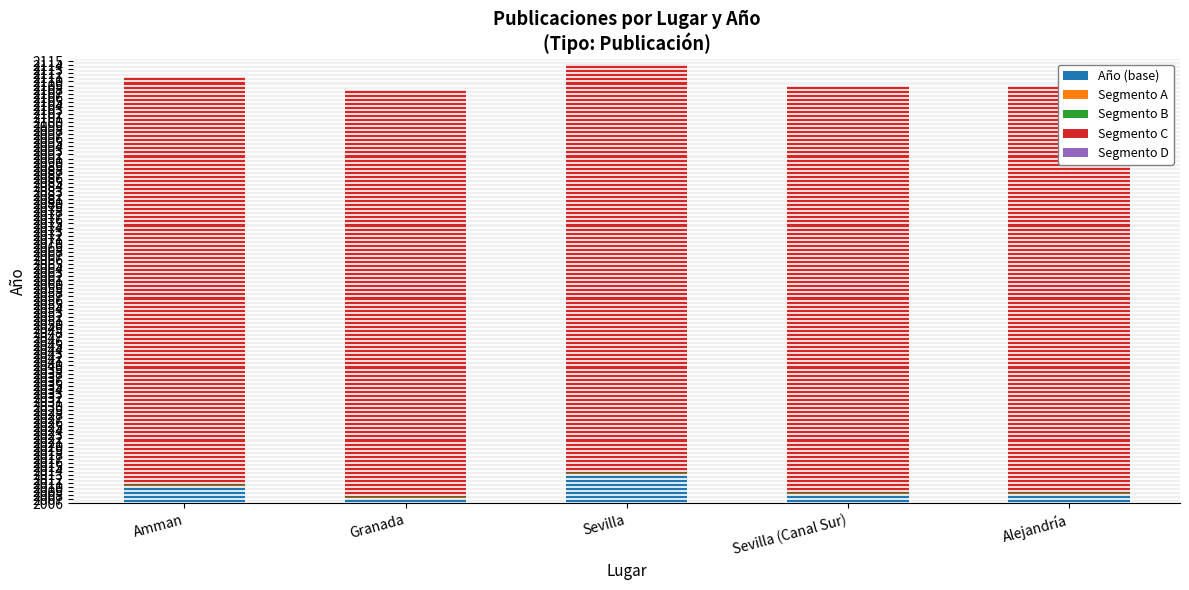

Which category has the highest value across all series?

Sevilla